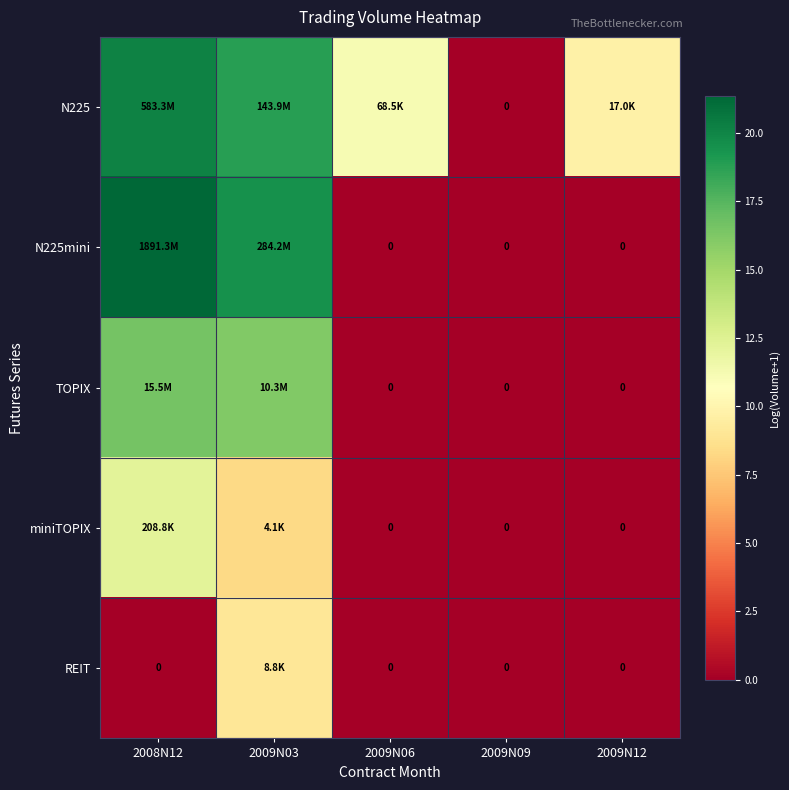

True or false: miniTOPIX has a value of 3.1 at 2008N12.

False